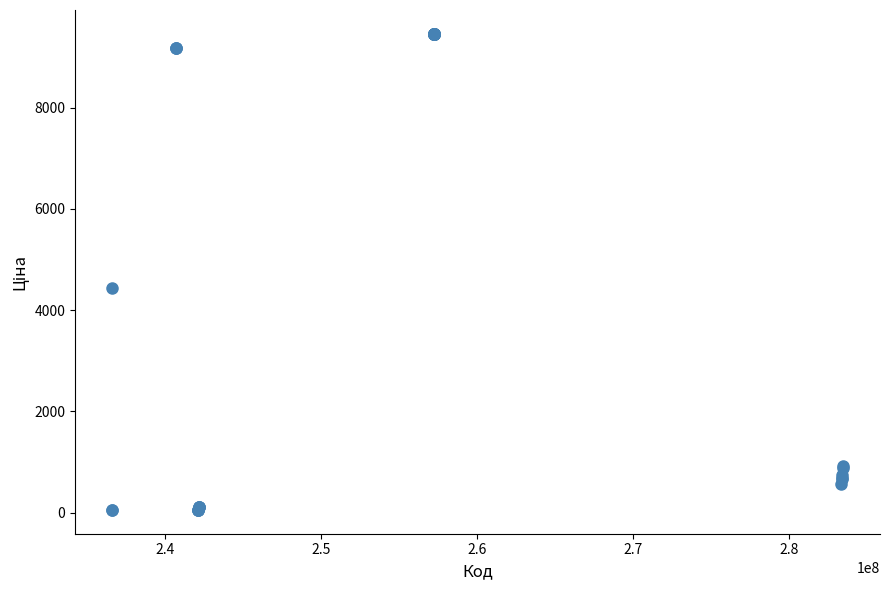

What Y value in the scatter plot is closest to 4757?

4441.3